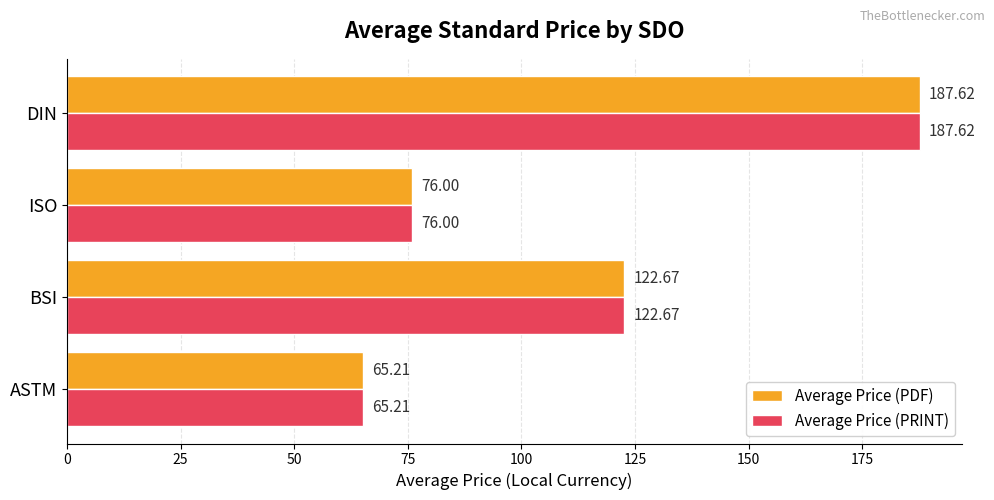

What are all the series names shown in the legend?

Average Price (PDF), Average Price (PRINT)